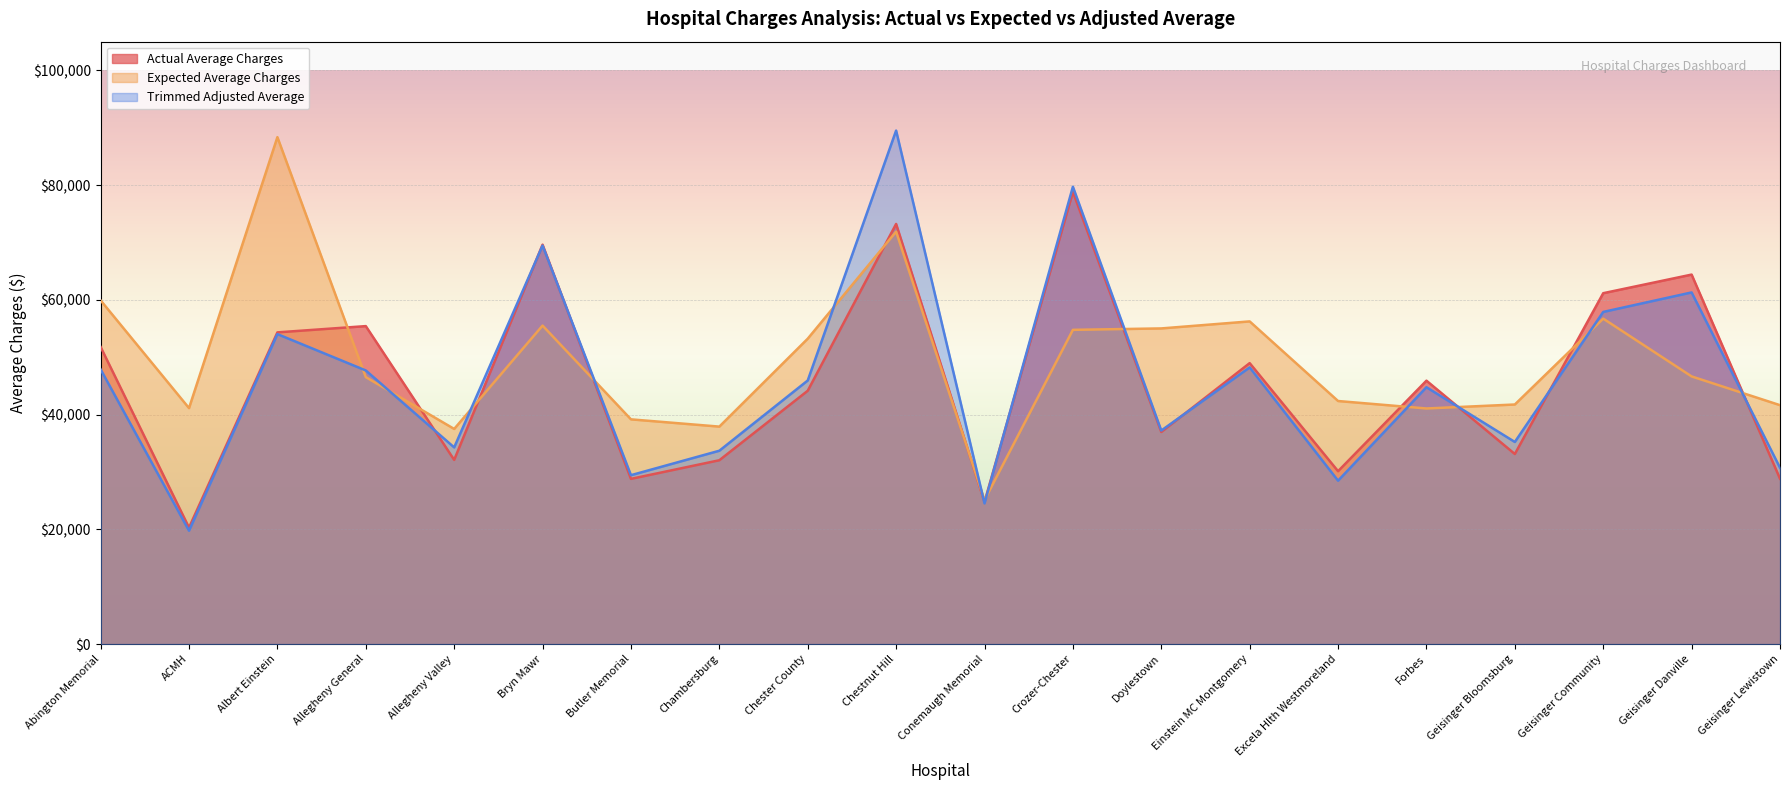

True or false: Actual Average Charges has more than 0 points higher than both neighbors.

True